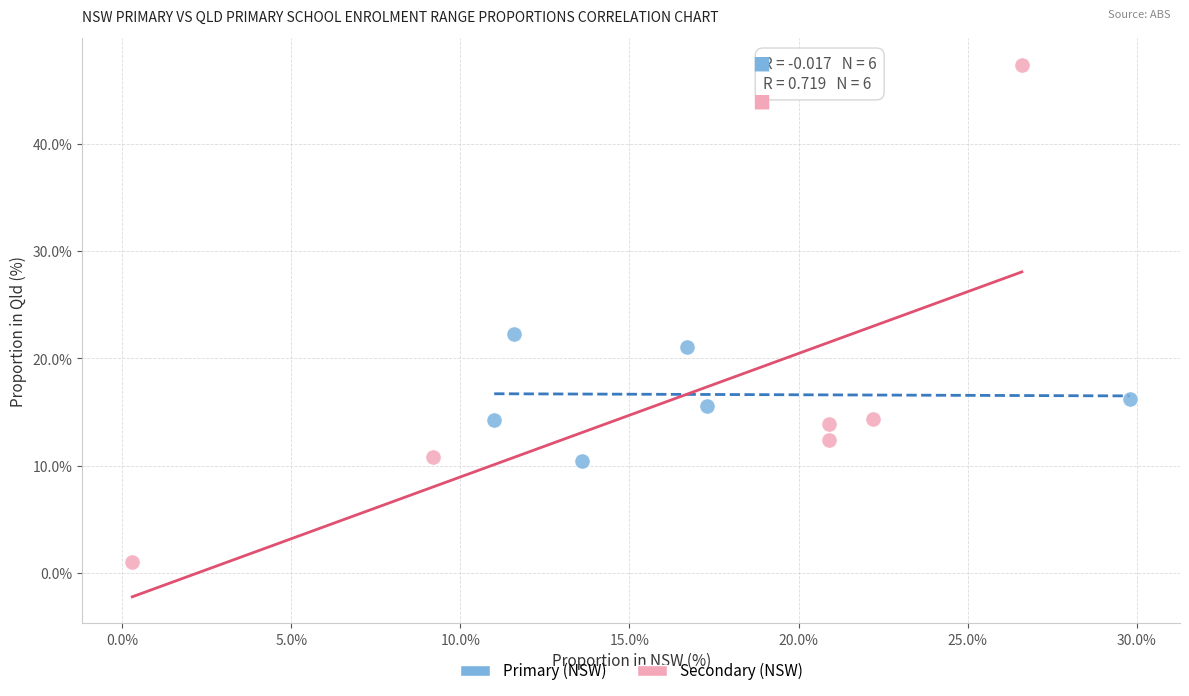

Which series contains the highest Y value?

Secondary (NSW)